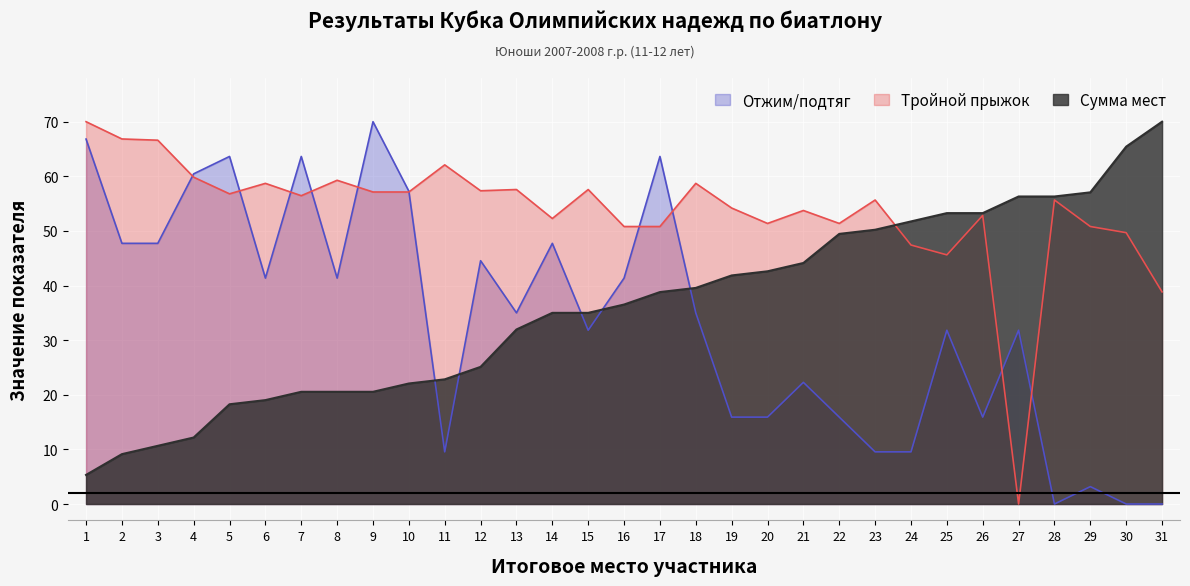

Reading right to left, transcribe all the data shown in this chart.

Отжим/подтяг: 0.0	0.0	3.2	0.0	31.8	15.9	31.8	9.5	9.5	15.9	22.3	15.9	15.9	35.0	63.6	41.4	31.8	47.7	35.0	44.5	9.5	57.3	70.0	41.4	63.6	41.4	63.6	60.5	47.7	47.7	66.8
Тройной прыжок: 38.8	49.7	50.8	55.7	0.0	52.8	45.6	47.4	55.7	51.4	53.7	51.4	54.2	58.7	50.8	50.8	57.6	52.3	57.6	57.4	62.1	57.1	57.1	59.3	56.5	58.7	56.8	59.8	66.6	66.8	70.0
Сумма мест: 70.0	65.4	57.1	56.3	56.3	53.3	53.3	51.7	50.2	49.5	44.1	42.6	41.8	39.6	38.8	36.5	35.0	35.0	32.0	25.1	22.8	22.1	20.5	20.5	20.5	19.0	18.3	12.2	10.7	9.1	5.3